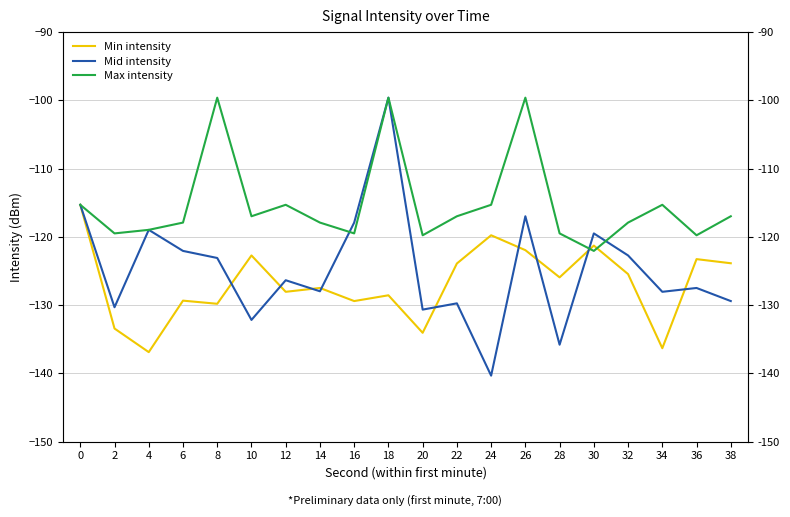

Where is Min intensity nearest to the value -126?

28